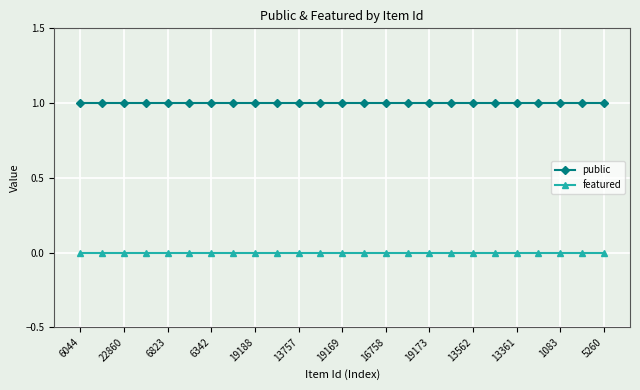

List the series in order of their peak value, lowest first.

featured, public